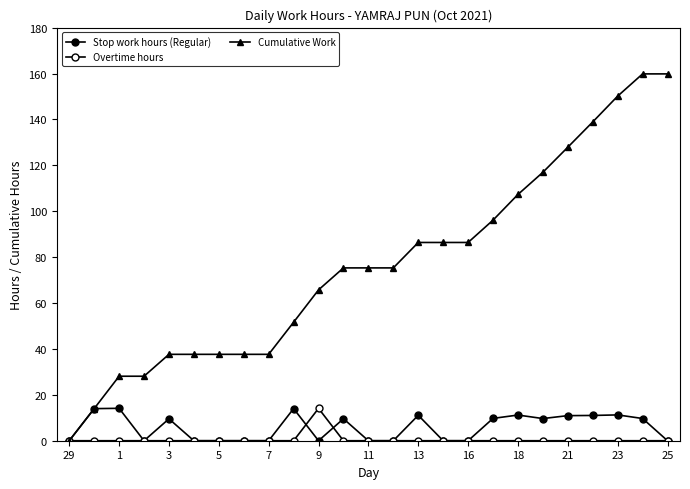

How many lines are shown in the chart?

3